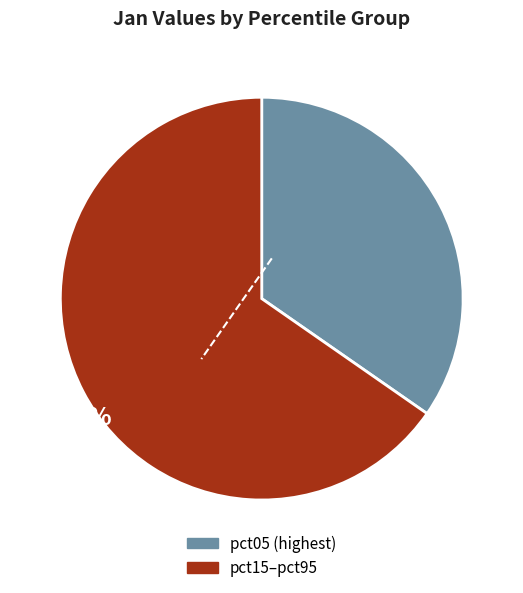

How many slices are in this pie chart?

2